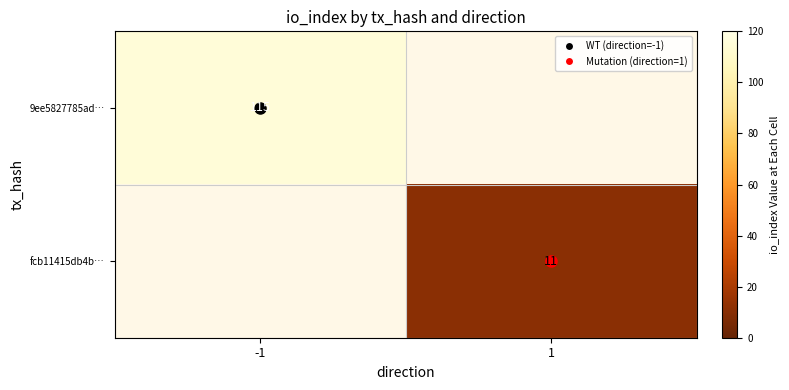

Where is 9ee5827785ad… nearest to the value 115?

-1